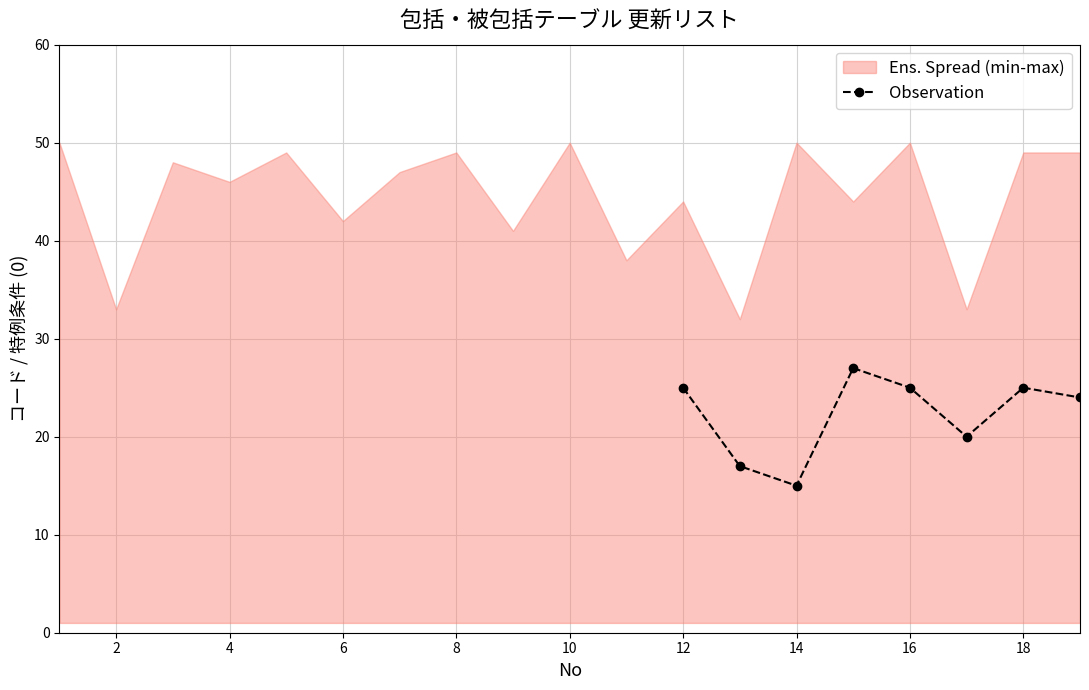

How many values in the Observation series are below 25?

4